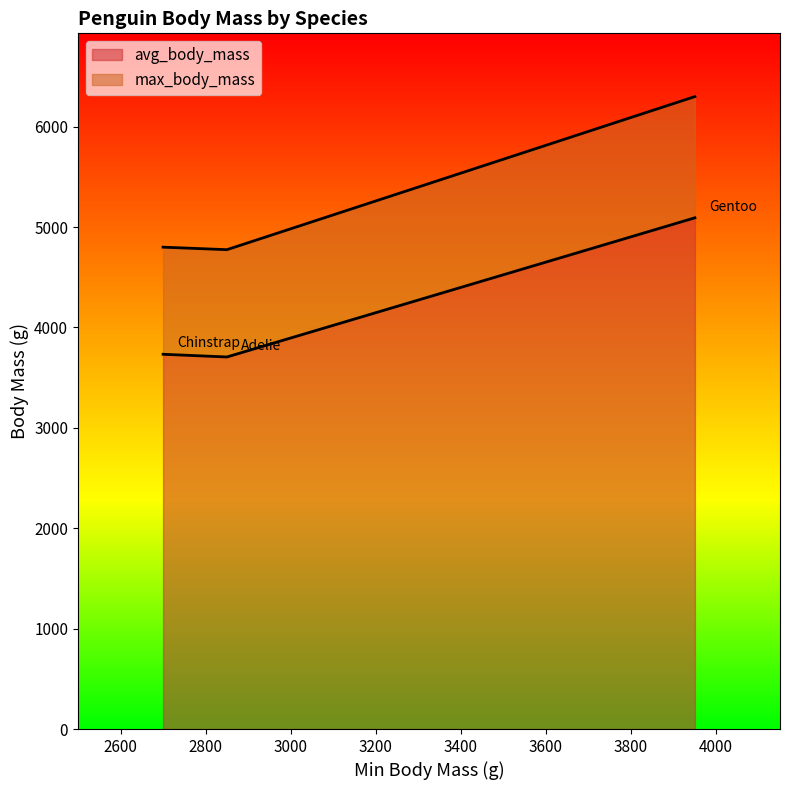

Does the chart display data point markers on the line(s)?

No